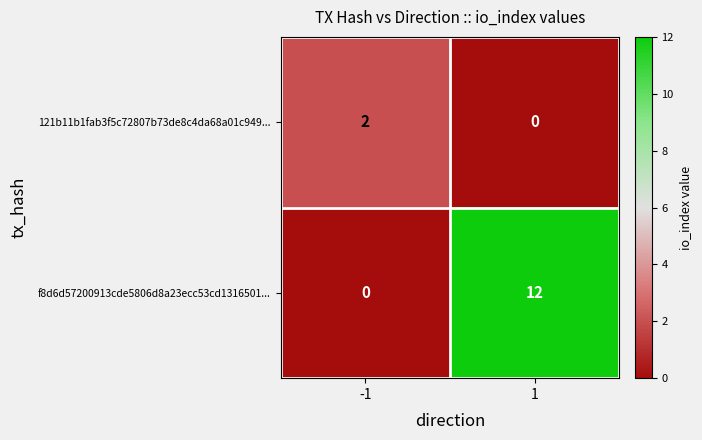

Is the value of 121b11b1fab3f5c72807b73de8c4da68a01c949... at -1 greater than the value of f8d6d57200913cde5806d8a23ecc53cd1316501... at -1?

Yes